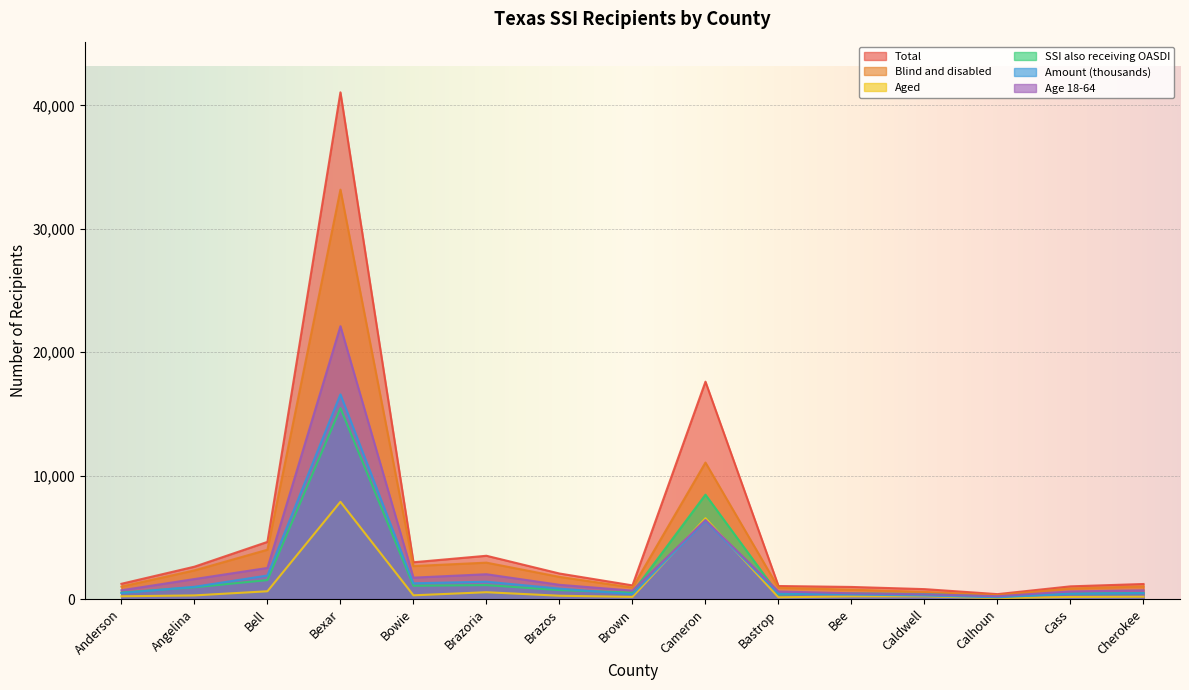

Reading left to right, list all the values displayed in this chart.

Total: 1241	2626	4634	41050	2985	3511	2074	1112	17613	1061	985	809	403	1034	1224
Blind and disabled: 1013	2326	4000	33169	2678	2954	1801	933	11061	916	764	583	324	860	1032
Aged: 228	300	634	7881	307	557	273	179	6552	145	221	226	79	174	192
SSI also receiving OASDI: 529	959	1540	15470	1085	1135	730	527	8460	390	465	413	194	444	499
Amount (thousands): 489	997	1910	16583	1282	1410	850	398	6343	447	374	287	144	439	483
Age 18-64: 715	1625	2524	22108	1739	2015	1158	688	6408	619	469	389	234	622	711